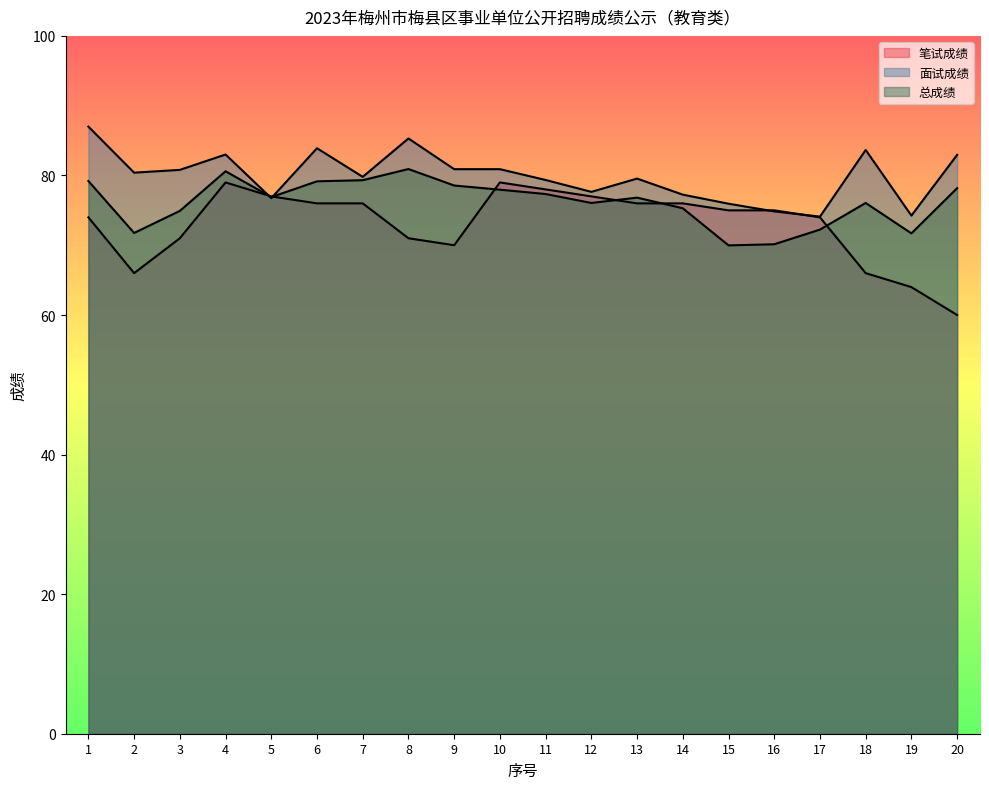

At which category does the chart reach its minimum across all series?

20